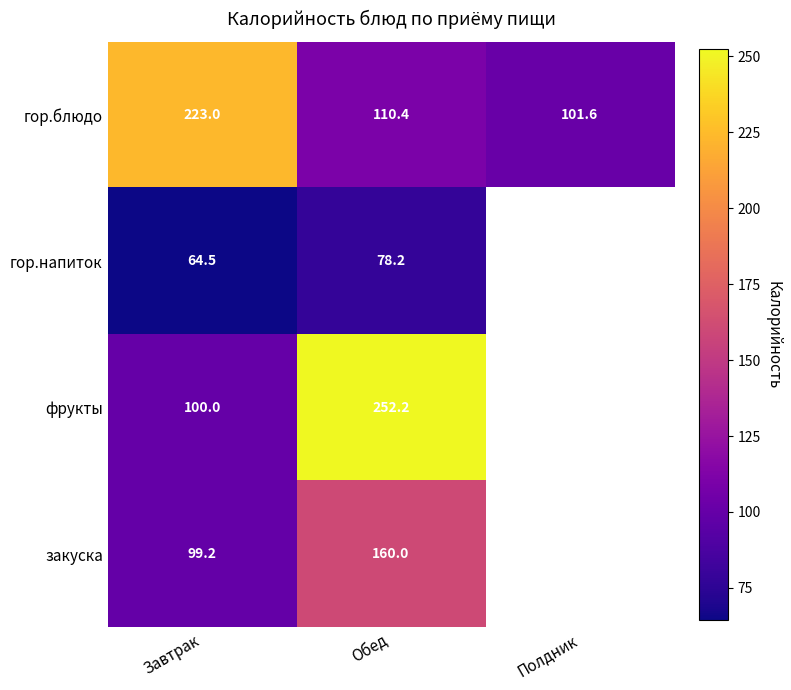

At which category is the sum across all series the highest?

Обед